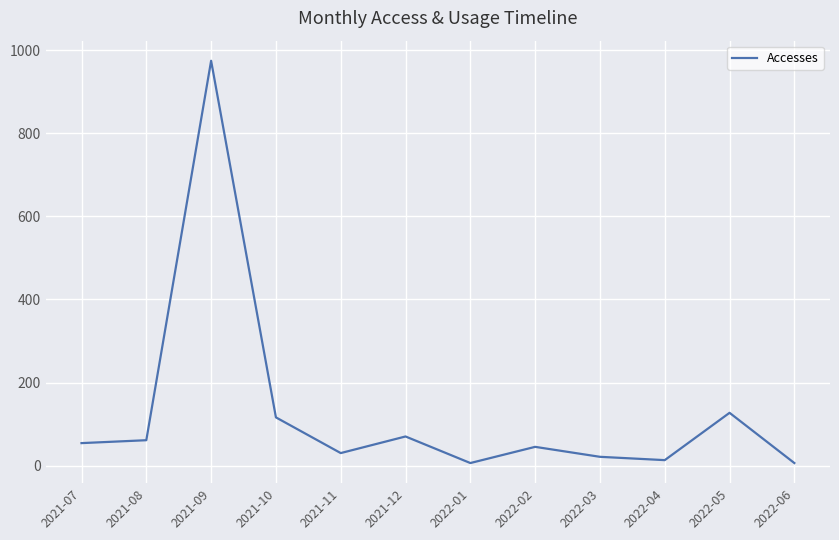

What is the greatest value displayed?

975